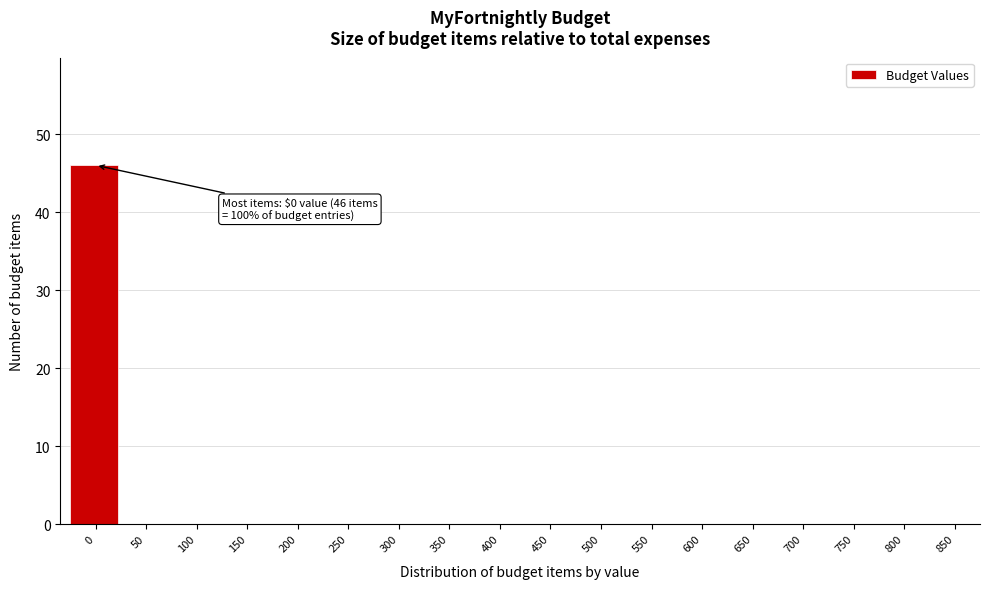

Reading left to right, extract all data points from this chart.

0=46	50=0	100=0	150=0	200=0	250=0	300=0	350=0	400=0	450=0	500=0	550=0	600=0	650=0	700=0	750=0	800=0	850=0